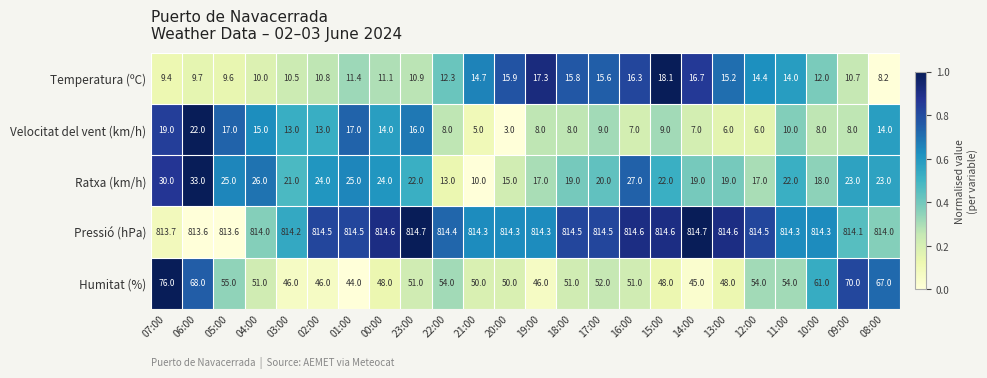

At 02:00, list the series in order from smallest to largest.

Temperatura (ºC), Velocitat del vent (km/h), Ratxa (km/h), Humitat (%), Pressió (hPa)